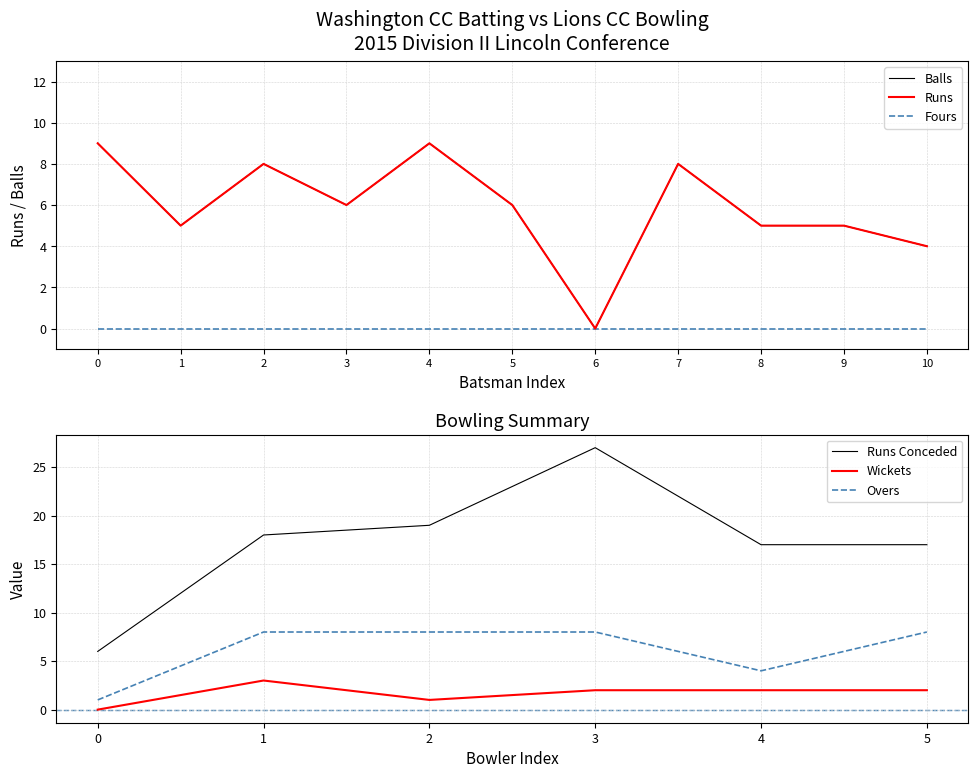

What is the highest value of the Runs series?

9